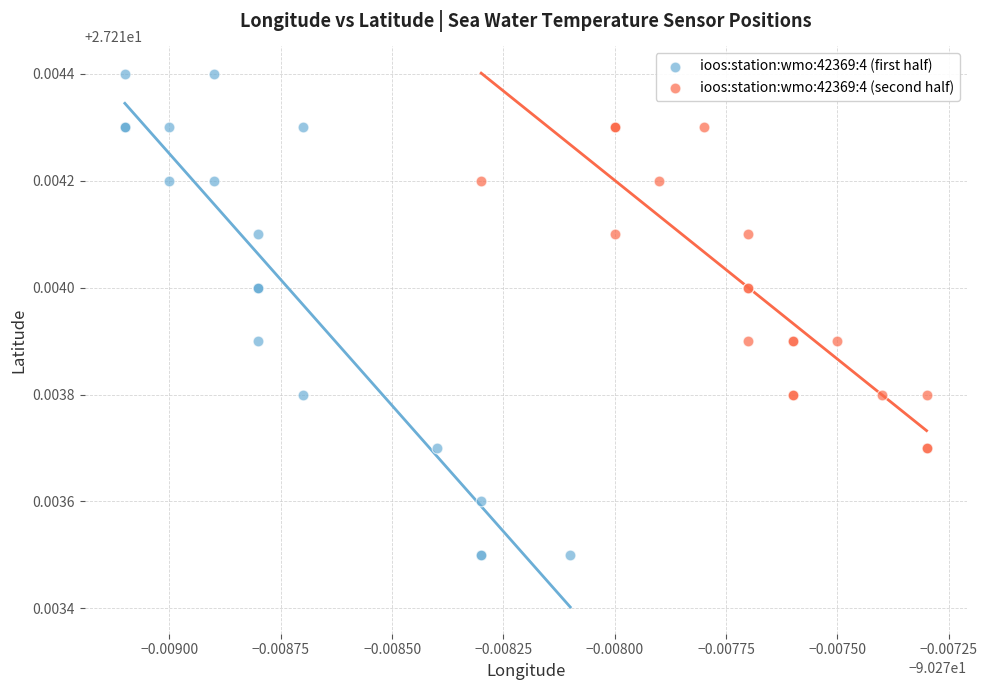

Which series reaches the minimum Y coordinate?

ioos:station:wmo:42369:4 (first half)